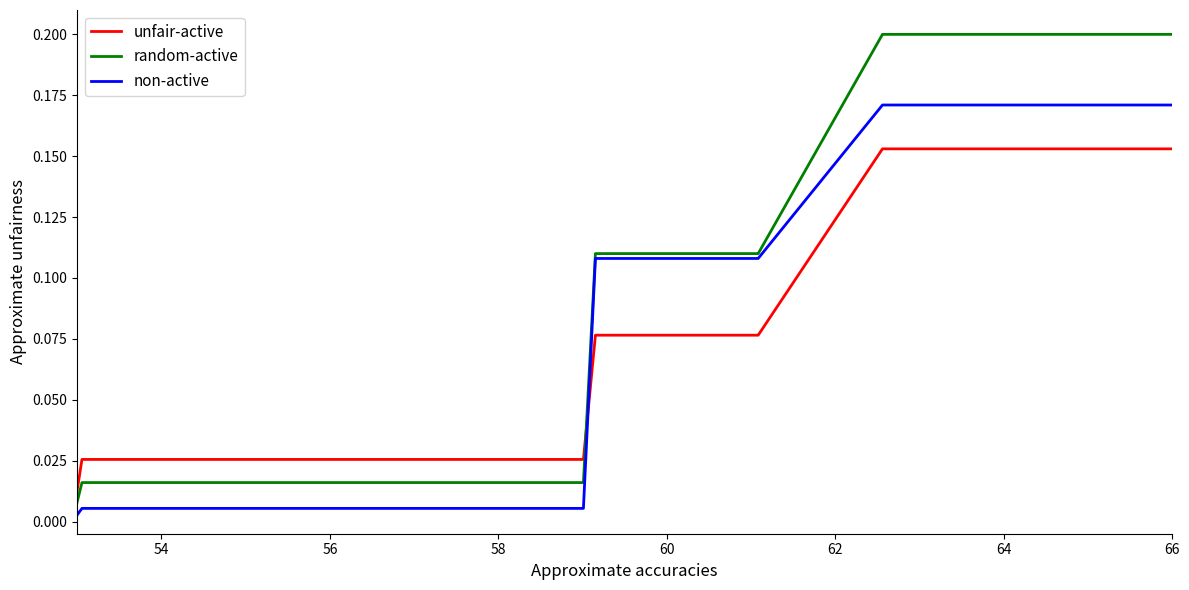

Rank the series by their maximum value, from highest to lowest.

random-active, non-active, unfair-active